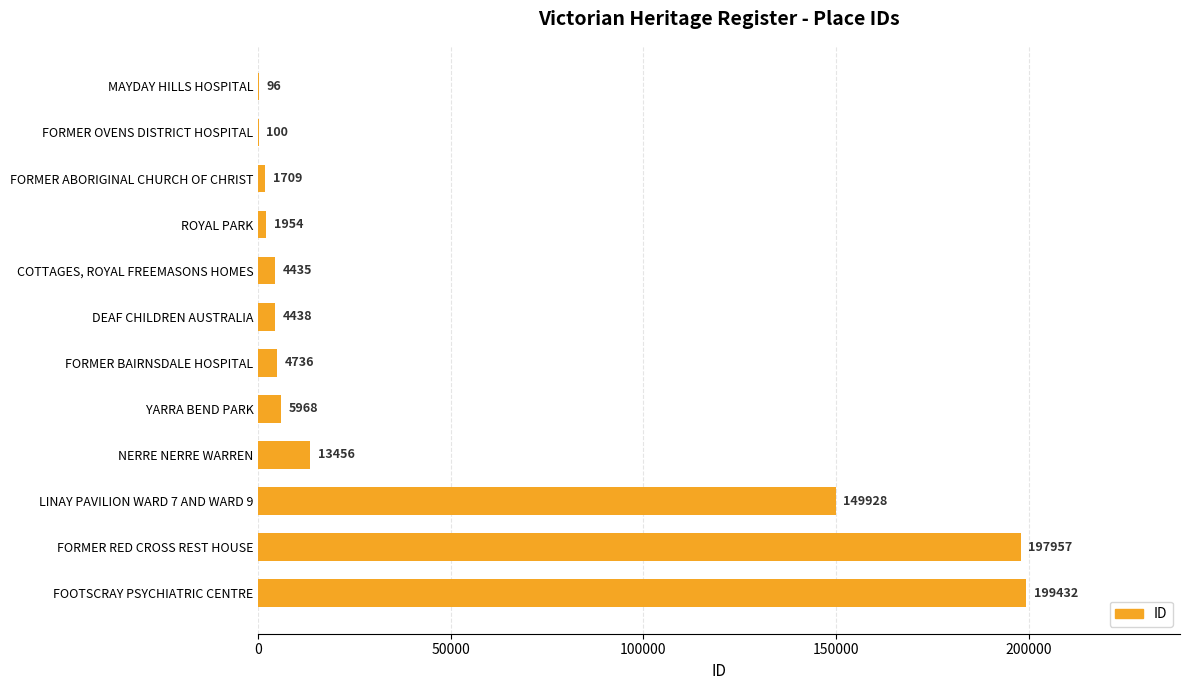

True or false: the data shows 96 at MAYDAY HILLS HOSPITAL.

True